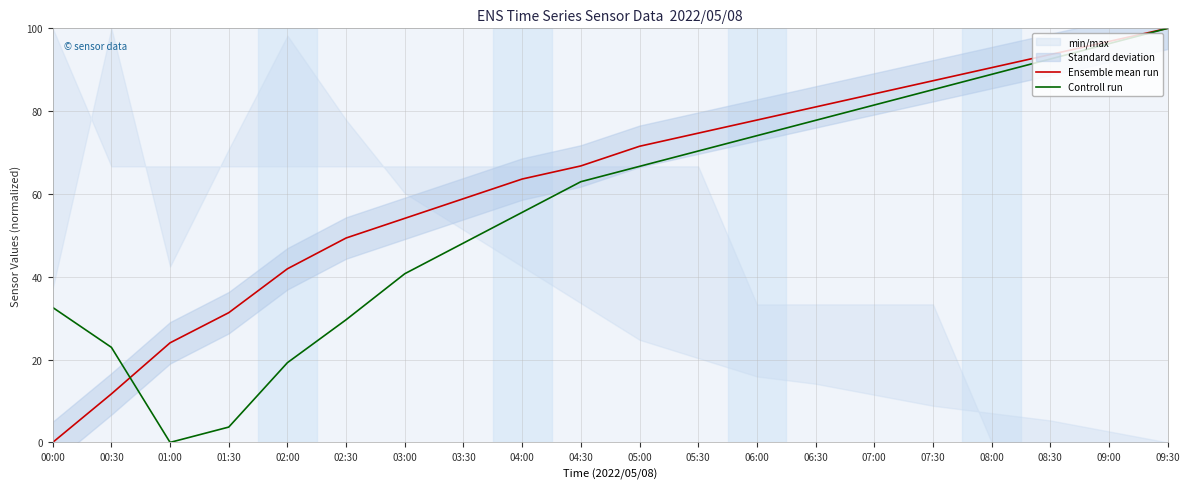

How many positive values does the Controll run series have?

19